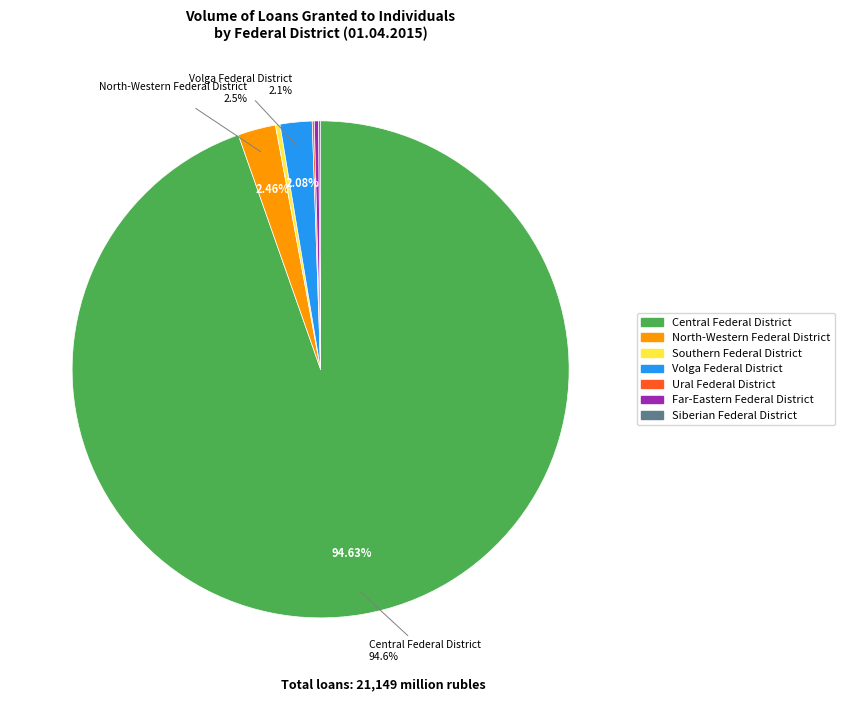

What is the ratio of the value at Volga Federal District to the value at North-Western Federal District?

0.8